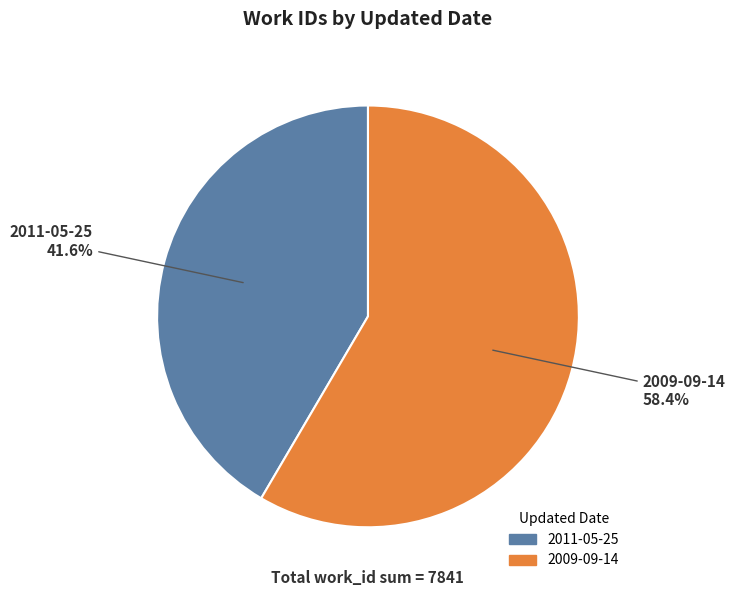

To the nearest percent, what is the difference between the largest and smallest slice percentages?

17%